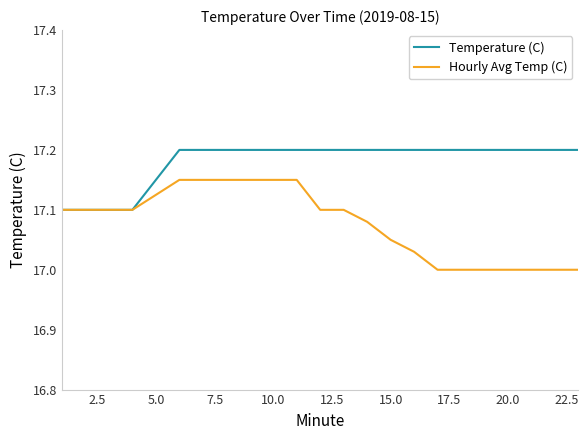

What is the greatest value displayed?

17.2